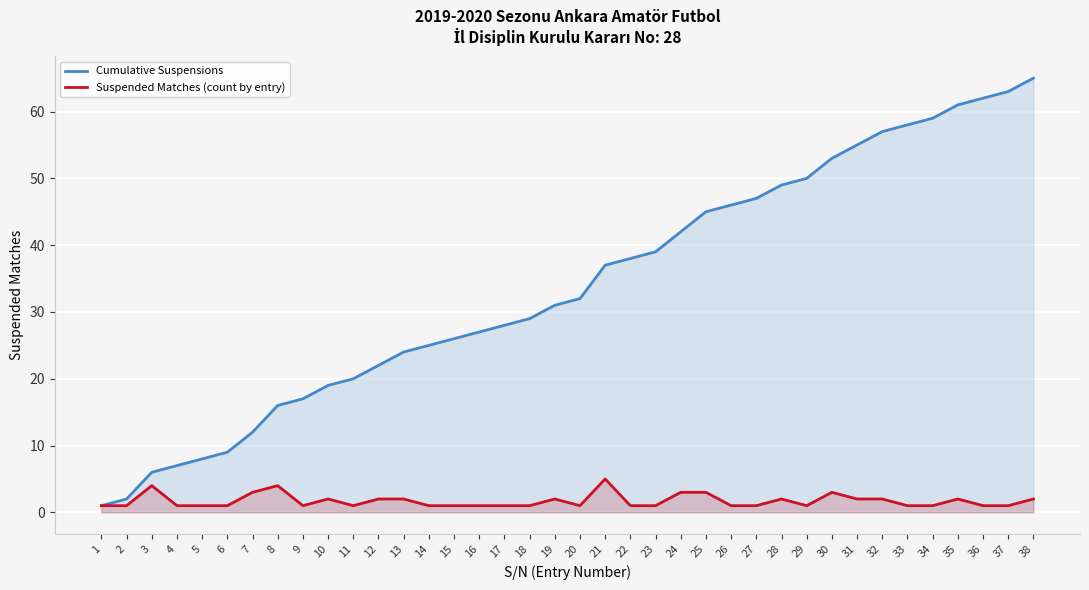

Which label corresponds to the smallest value in the chart?

1